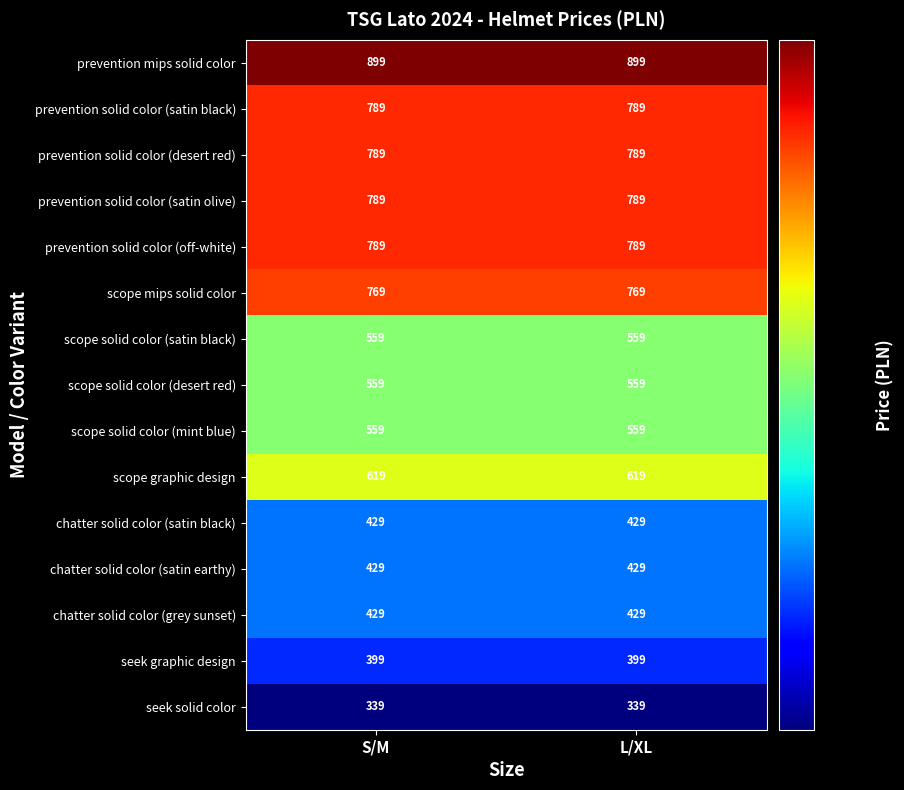

What is the difference between the highest and lowest values at L/XL?

560